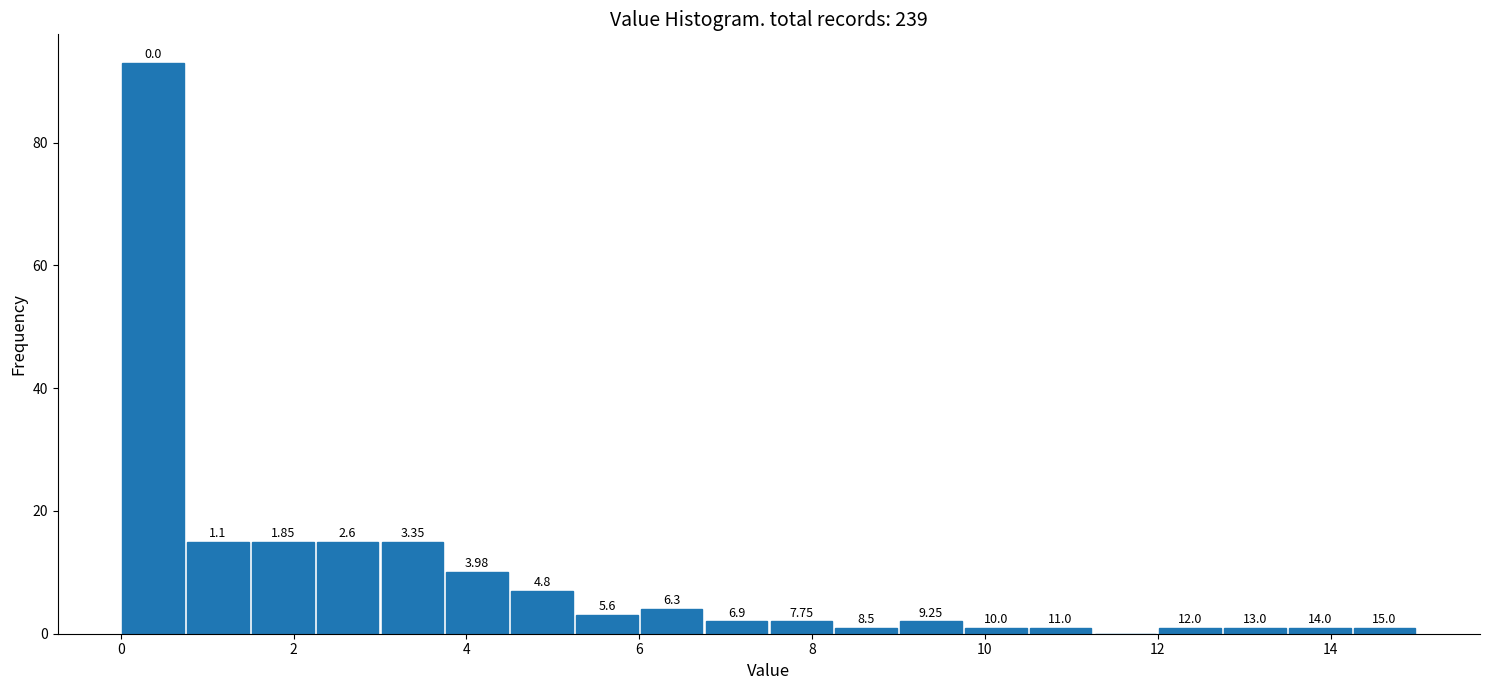

Around what value on the x-axis is the tallest bar? Give the approximate position of its centre, as read against the axis.

0.4